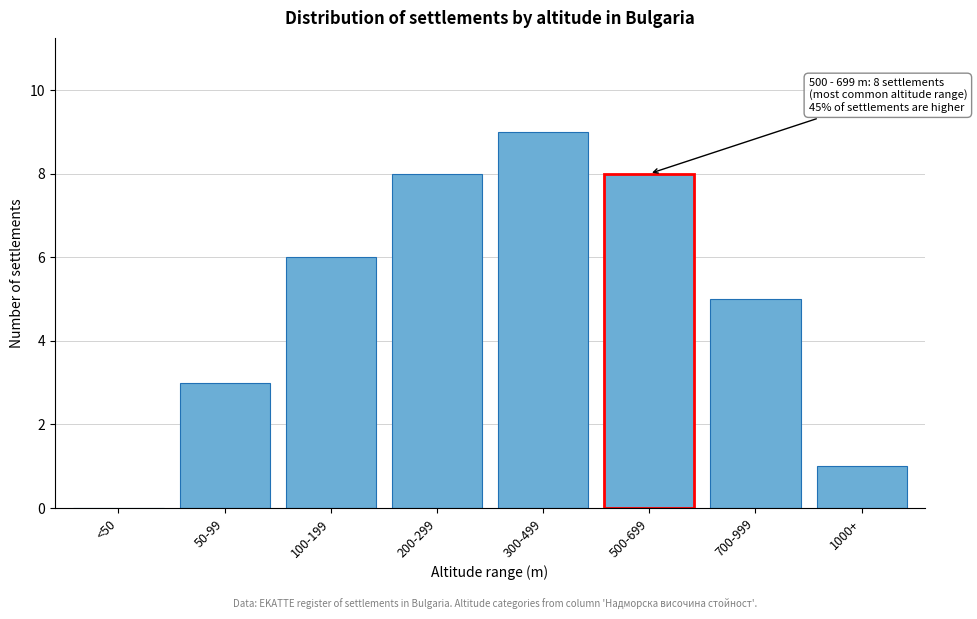

Reading left to right, what are all the values shown in this chart?

<50=0	50-99=3	100-199=6	200-299=8	300-499=9	500-699=8	700-999=5	1000+=1